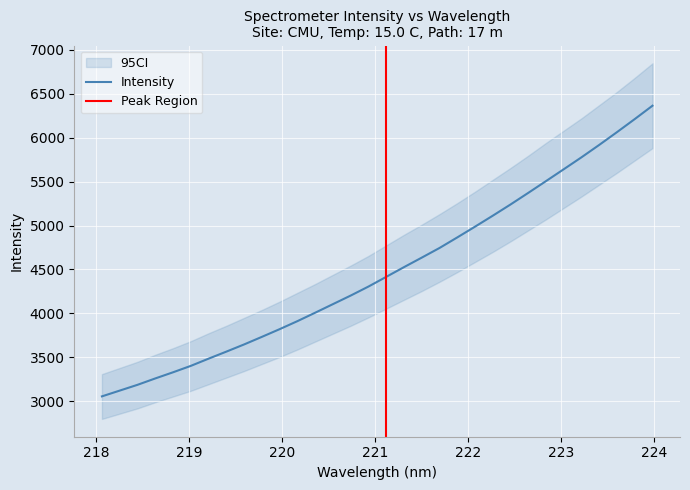

What is the difference between the maximum and minimum values?

3305.8